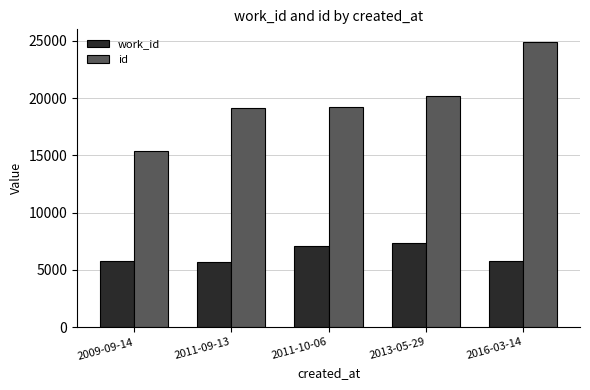

What is the difference between the maximum and minimum values in the work_id series?

1677